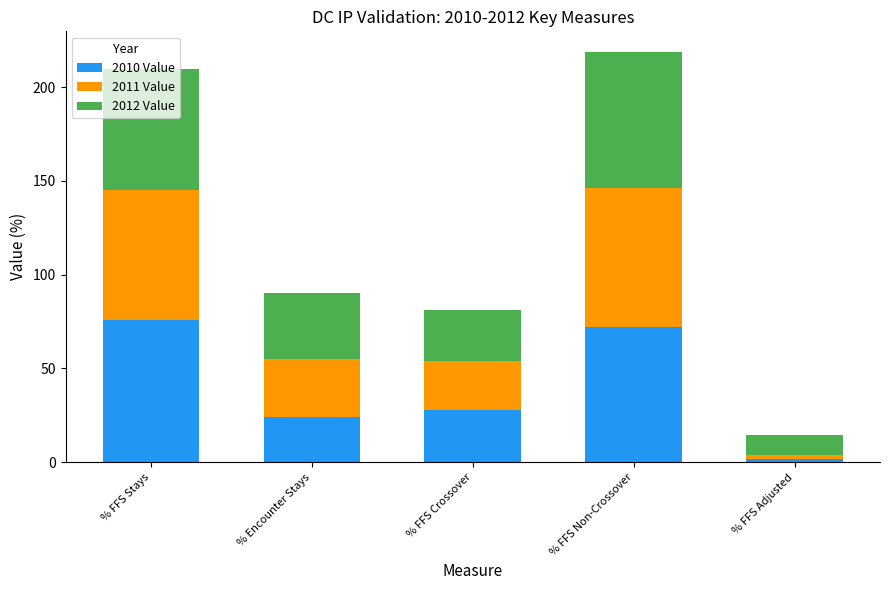

What are all the series names shown in the legend?

2010 Value, 2011 Value, 2012 Value